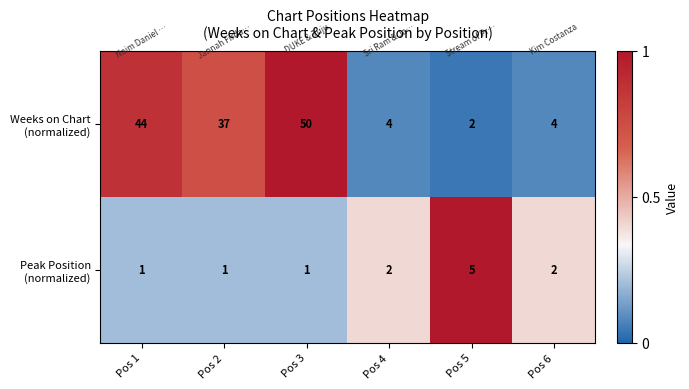

What is the greatest value displayed?

50